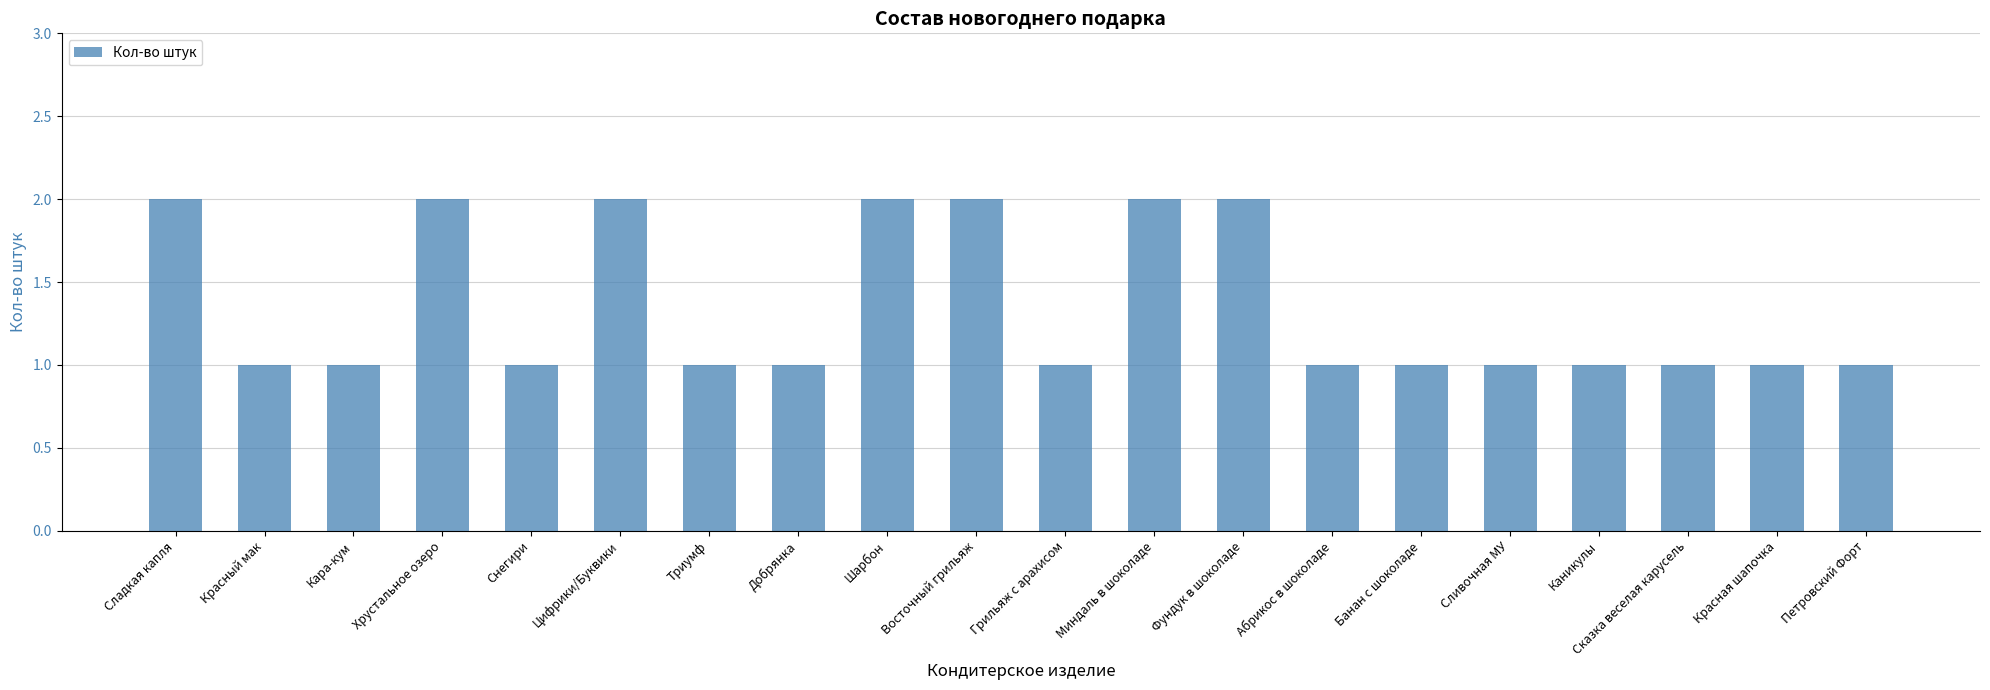

What is the value of the 6th bar from the left?

2